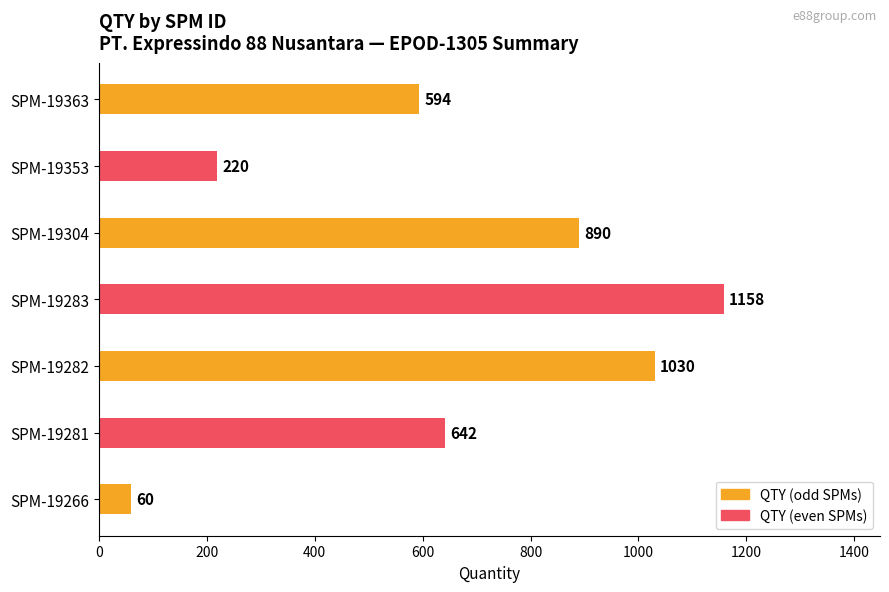

What is the smallest value displayed?

60